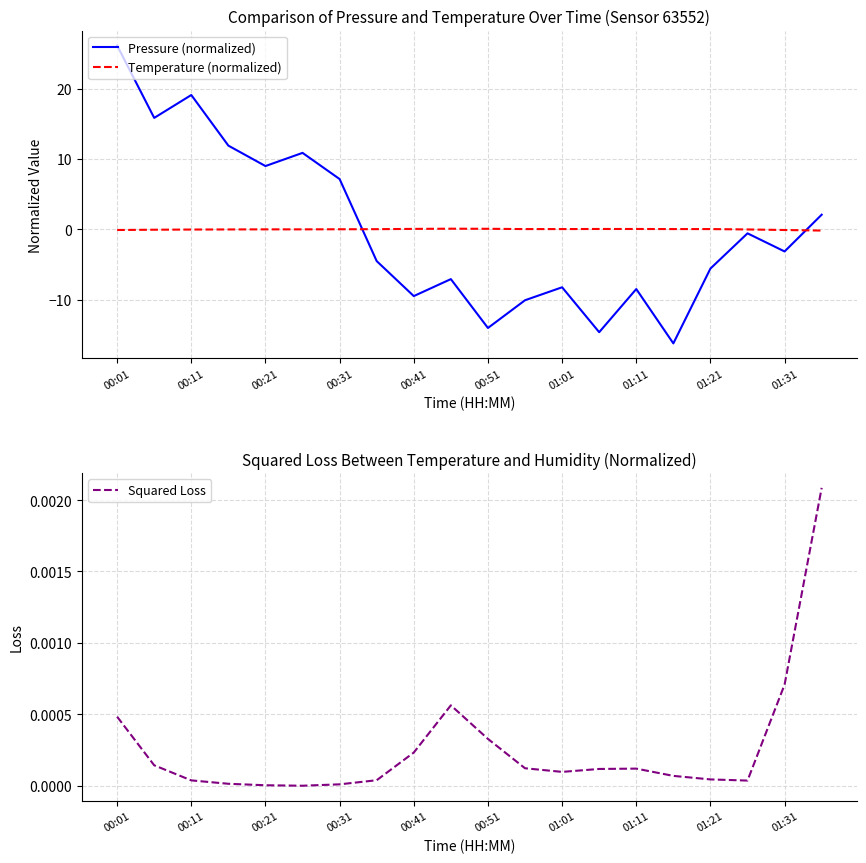

True or false: Temperature (normalized) and Pressure (normalized) cross at least once.

True